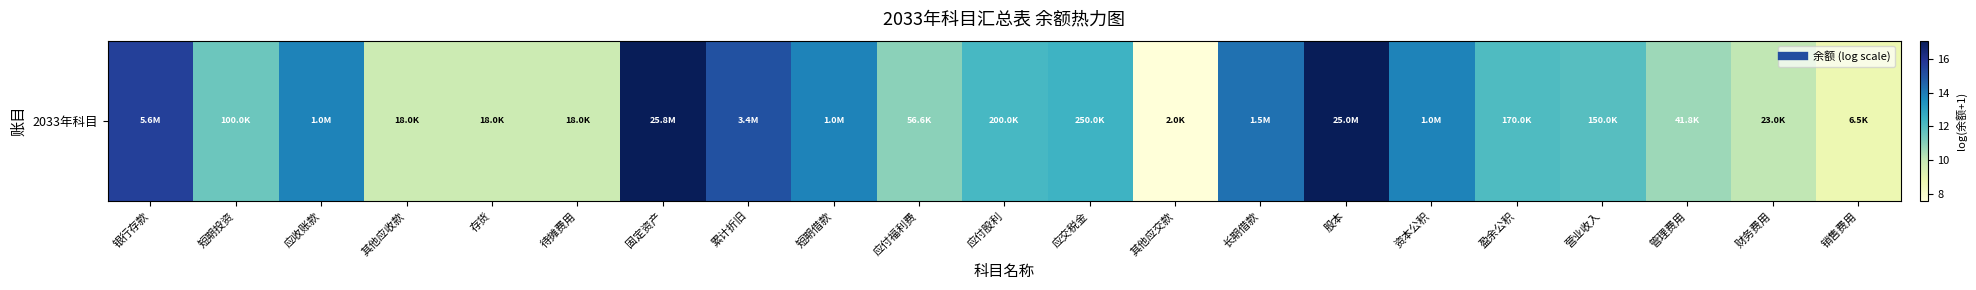

What is the difference between the maximum and minimum values?

9.5